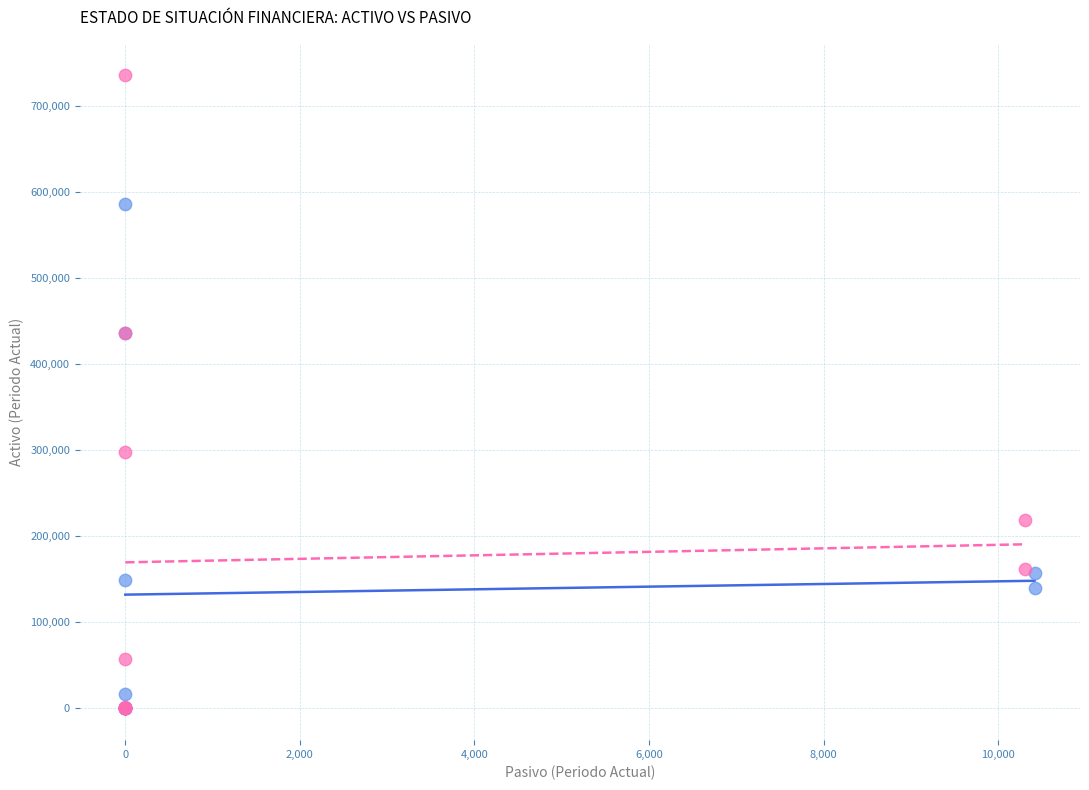

What are all the series names shown in the legend?

Periodo Actual, Periodo Anterior